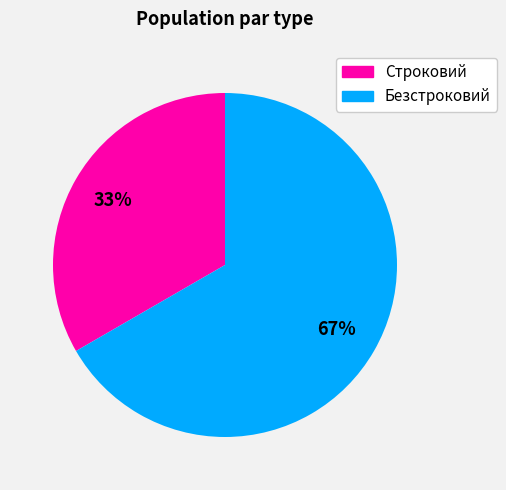

Do Безстроковий and Строковий together represent more than half of the pie?

Yes